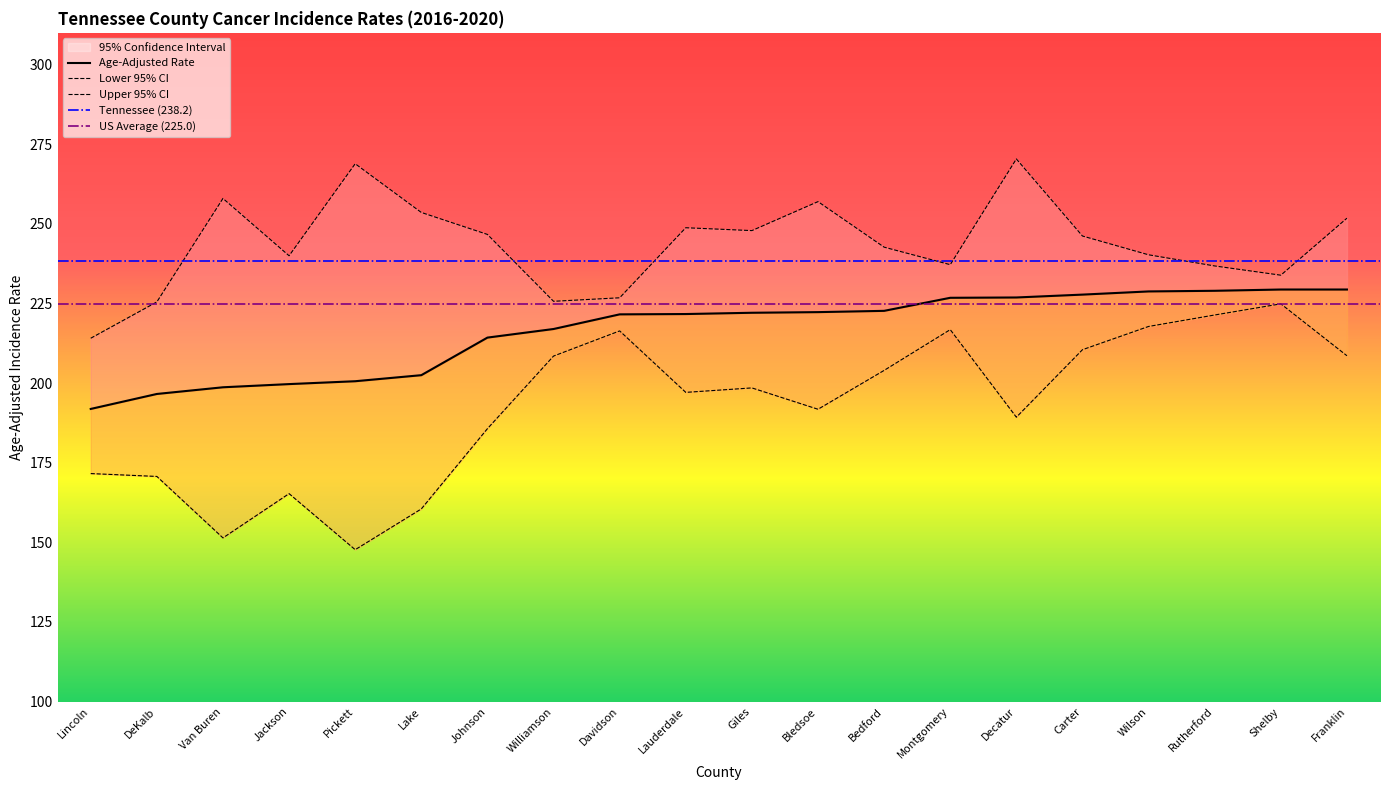

Reading right to left, what are all the values shown in this chart?

Age-Adjusted Rate: Franklin=229.4	Shelby=229.4	Rutherford=229.0	Wilson=228.8	Carter=227.8	Decatur=226.9	Montgomery=226.8	Bedford=222.7	Bledsoe=222.3	Giles=222.1	Lauderdale=221.7	Davidson=221.6	Williamson=217.0	Johnson=214.3	Lake=202.5	Pickett=200.6	Jackson=199.7	Van Buren=198.7	DeKalb=196.6	Lincoln=191.9
Lower 95% CI: Franklin=208.6	Shelby=224.9	Rutherford=221.4	Wilson=217.8	Carter=210.5	Decatur=189.3	Montgomery=216.8	Bedford=204.0	Bledsoe=191.8	Giles=198.5	Lauderdale=197.1	Davidson=216.4	Williamson=208.5	Johnson=185.7	Lake=160.5	Pickett=147.7	Jackson=165.3	Van Buren=151.4	DeKalb=170.7	Lincoln=171.6
Upper 95% CI: Franklin=251.8	Shelby=233.9	Rutherford=236.8	Wilson=240.3	Carter=246.2	Decatur=270.4	Montgomery=237.2	Bedford=242.7	Bledsoe=257.0	Giles=247.9	Lauderdale=248.8	Davidson=226.8	Williamson=225.7	Johnson=246.7	Lake=253.6	Pickett=268.9	Jackson=240.0	Van Buren=258.0	DeKalb=225.5	Lincoln=214.1